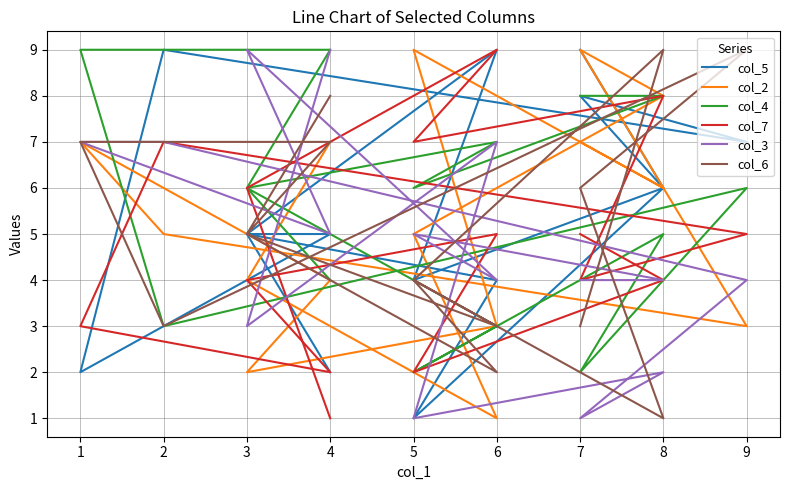

Is the value of col_2 at 6 greater than the value of col_4 at 9?

No